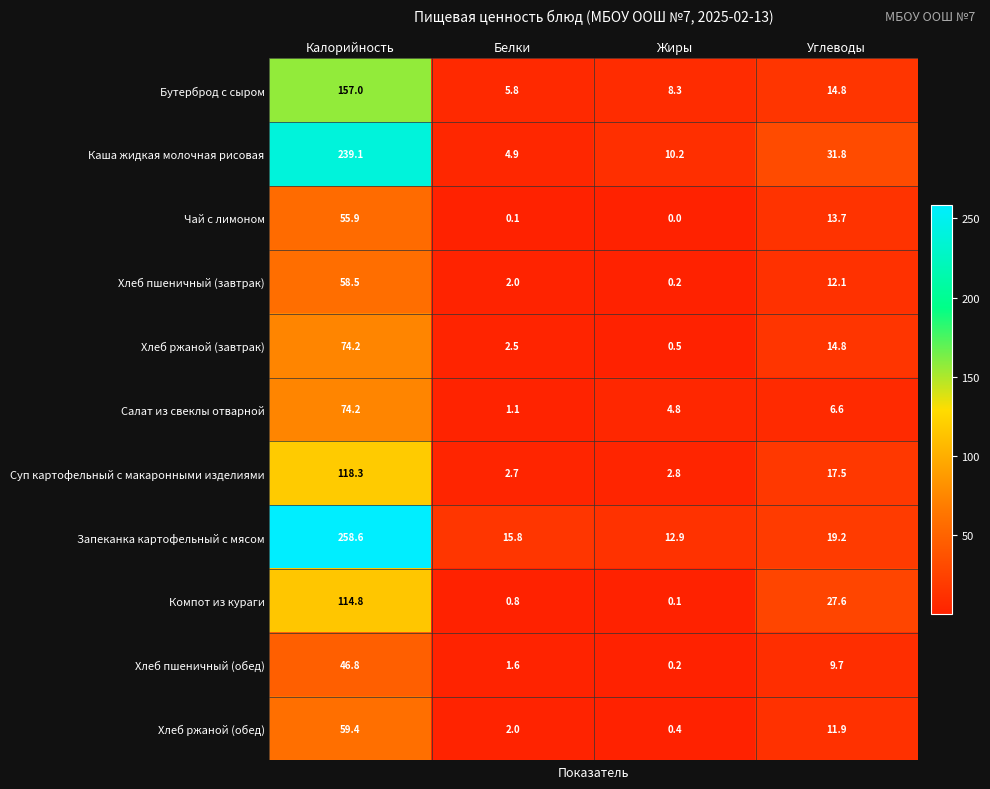

Where does the Хлеб пшеничный (завтрак) series first go above 12?

Калорийность